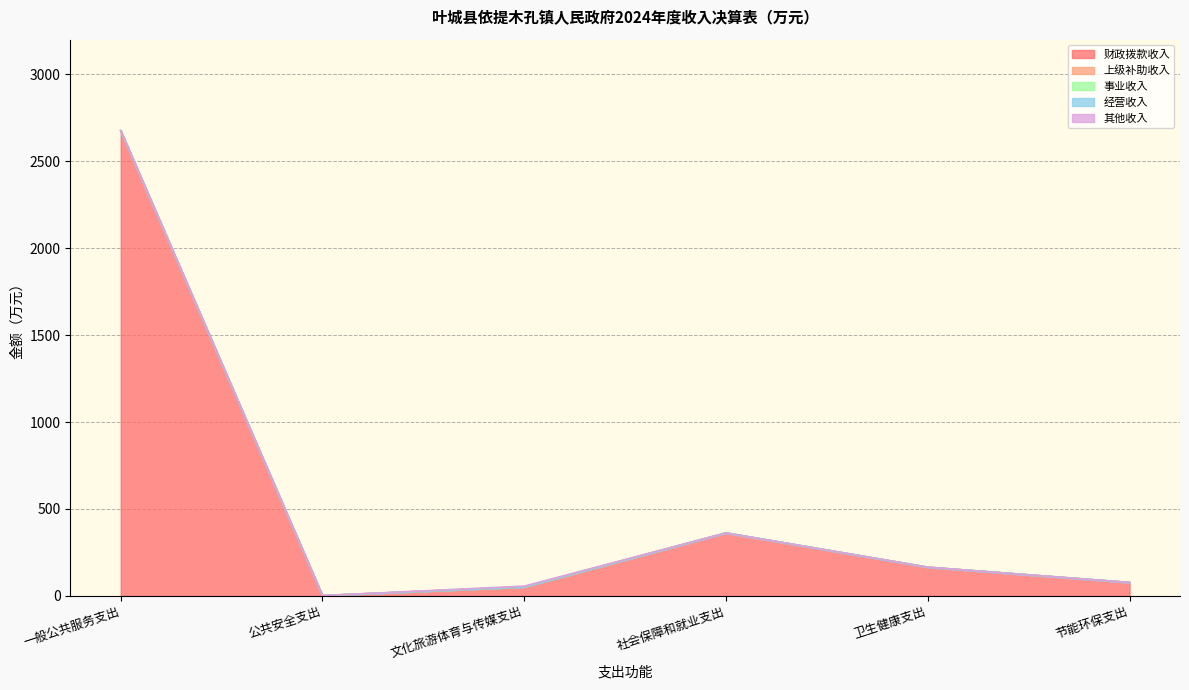

What position from the right is 卫生健康支出?

2